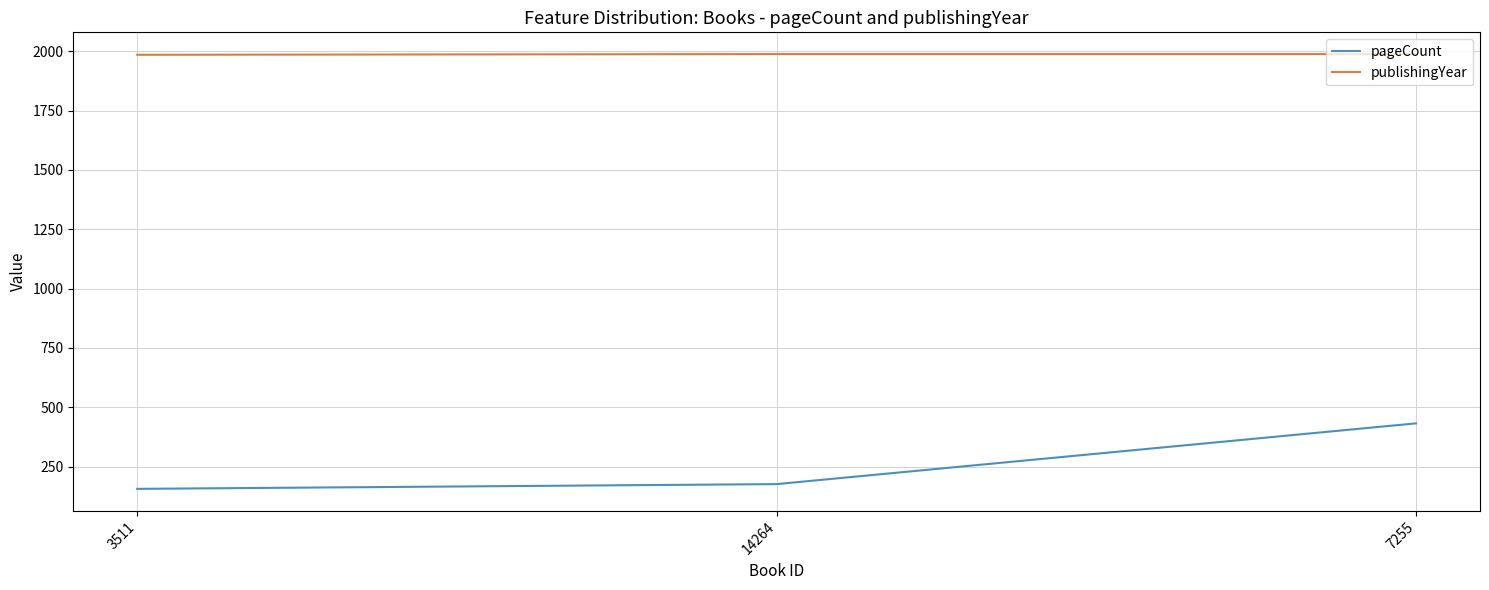

What is the total value across all series at 14264?

2164